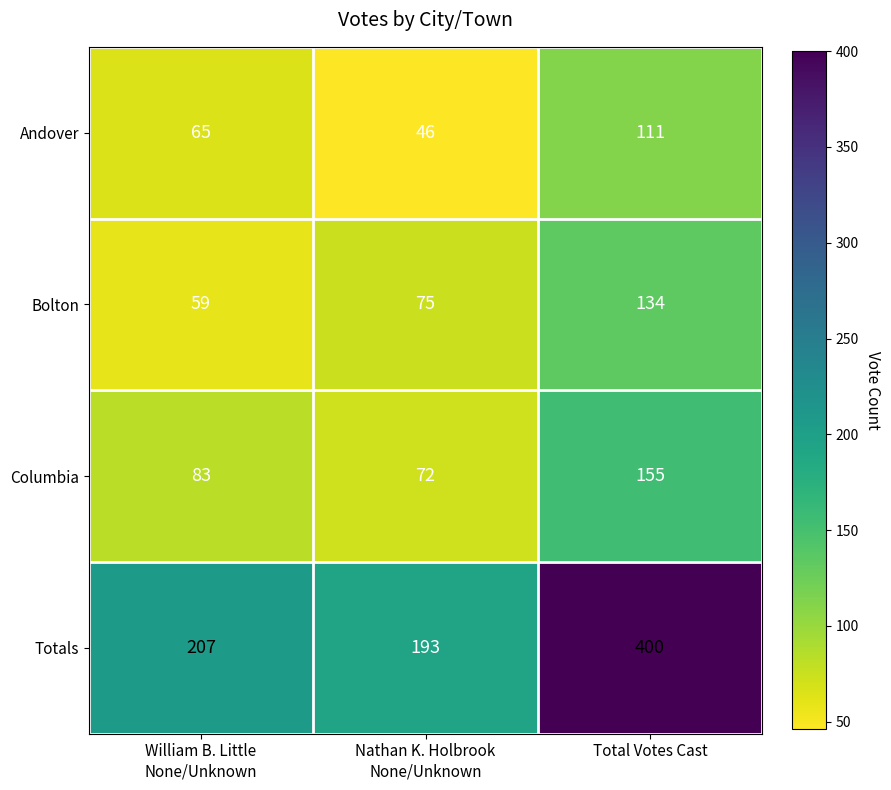

Reading left to right, extract all data points from this chart.

Andover: 65	46	111
Bolton: 59	75	134
Columbia: 83	72	155
Totals: 207	193	400